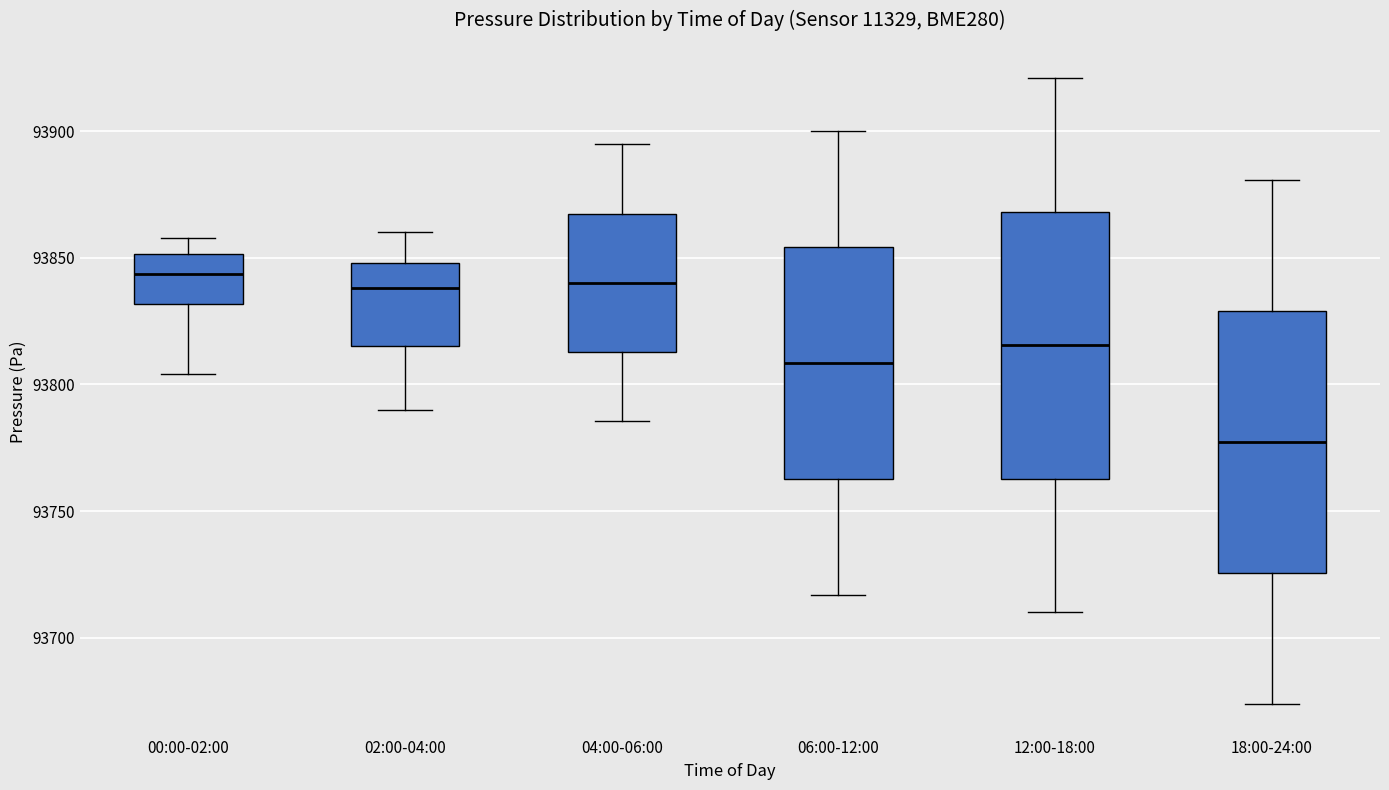

Where does the upper whisker of the box for 04:00-06:00 end on the y-axis? The values are not printed on the chart, so give them approximately, as read against the axis.

93895